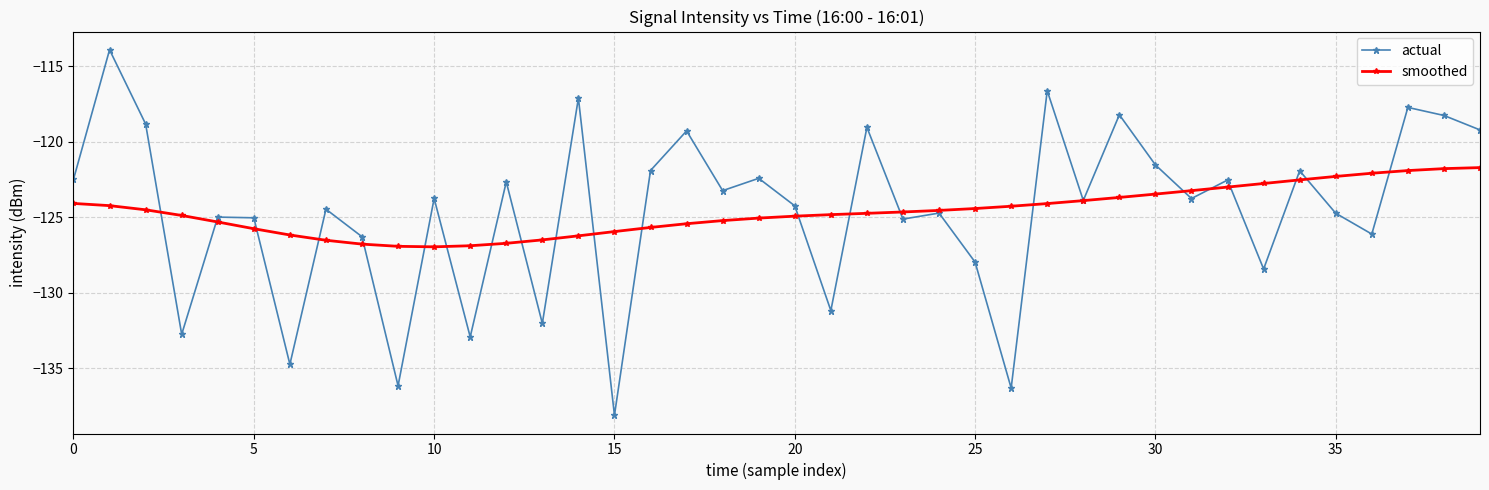

What is the average value of the actual series?

-124.6